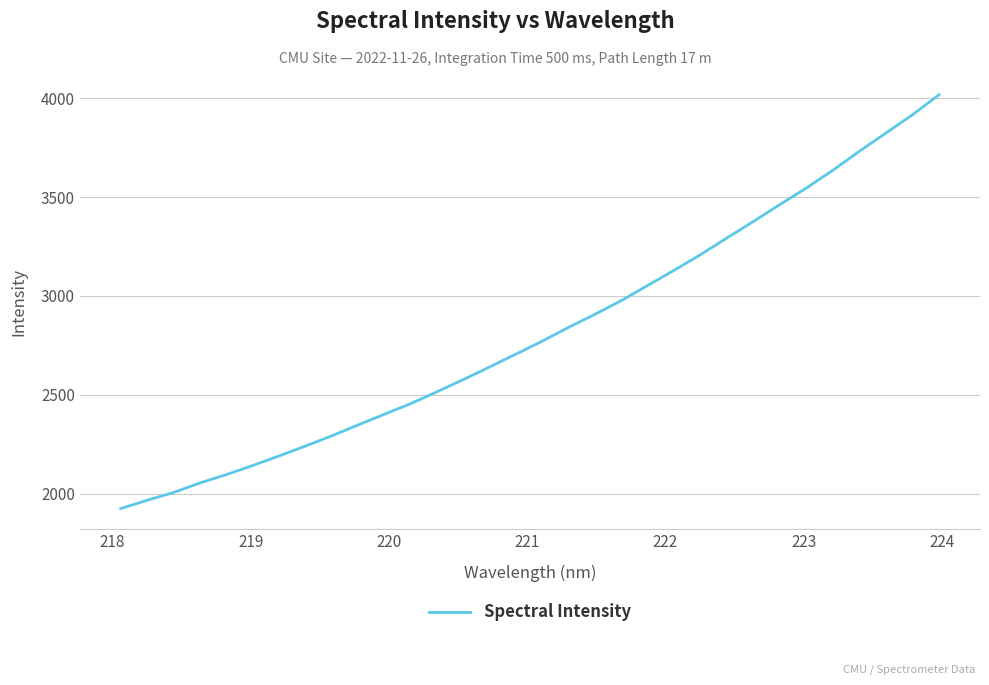

True or false: the data has more than 2 interior local peaks.

False